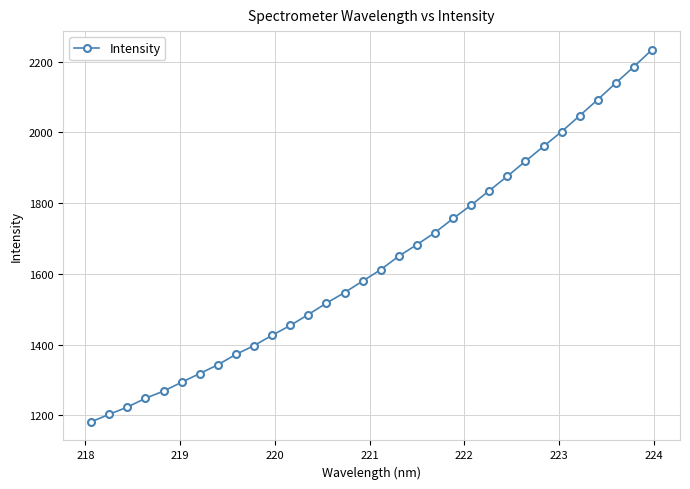

What is the value of the 2nd point from the left?

1202.8